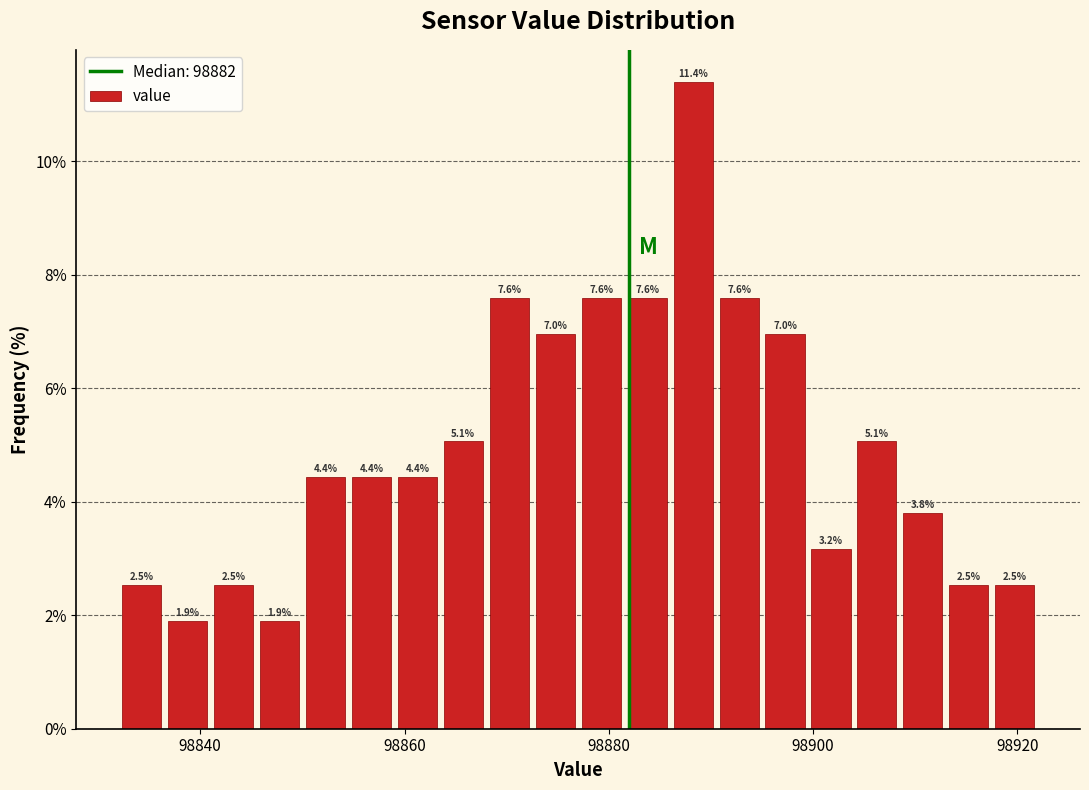

Around what value on the x-axis is the tallest bar? Give the approximate position of its centre, as read against the axis.

98888